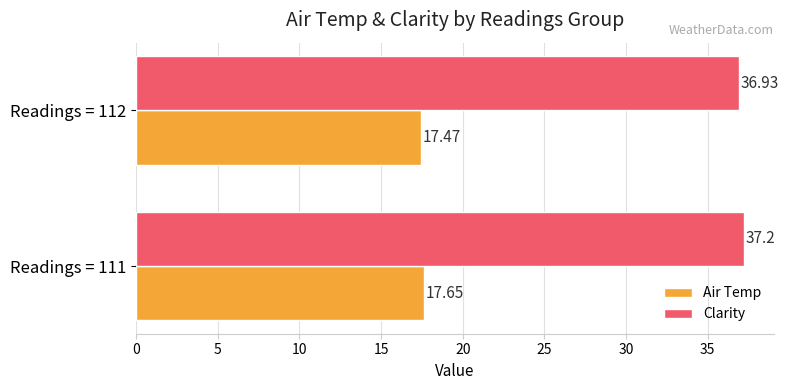

Rank the series by their maximum value, from lowest to highest.

Air Temp, Clarity